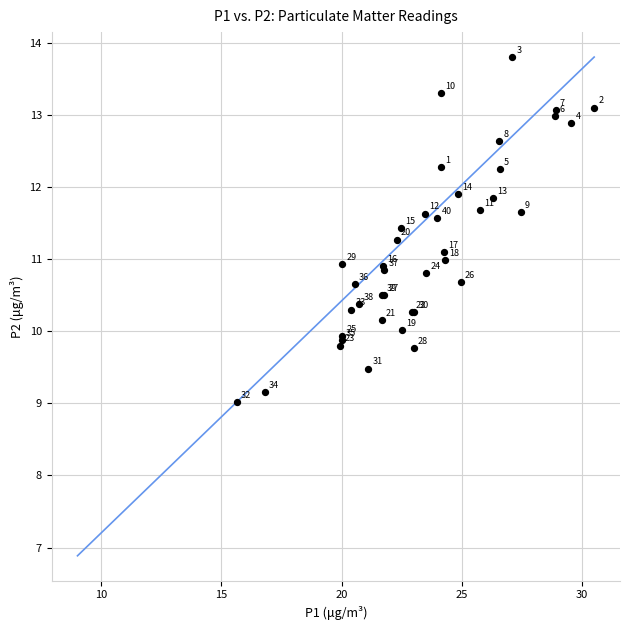

What Y value in the scatter plot is closest to 11?

11.0